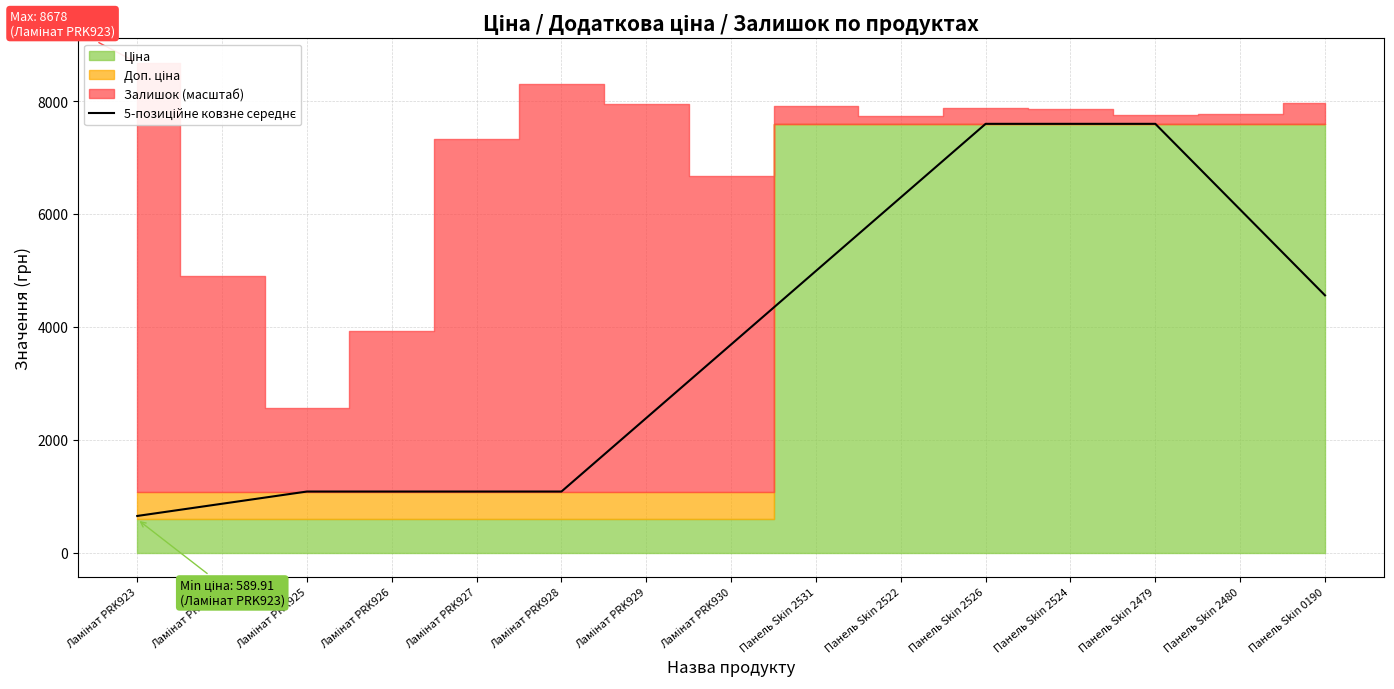

List the labels in order of value, smallest first.

Ламінат PRK923, Ламінат PRK924, Ламінат PRK925, Ламінат PRK926, Ламінат PRK927, Ламінат PRK928, Ламінат PRK929, Ламінат PRK930, Панель Skin 0190, Панель Skin 2531, Панель Skin 2480, Панель Skin 2522, Панель Skin 2526, Панель Skin 2524, Панель Skin 2479